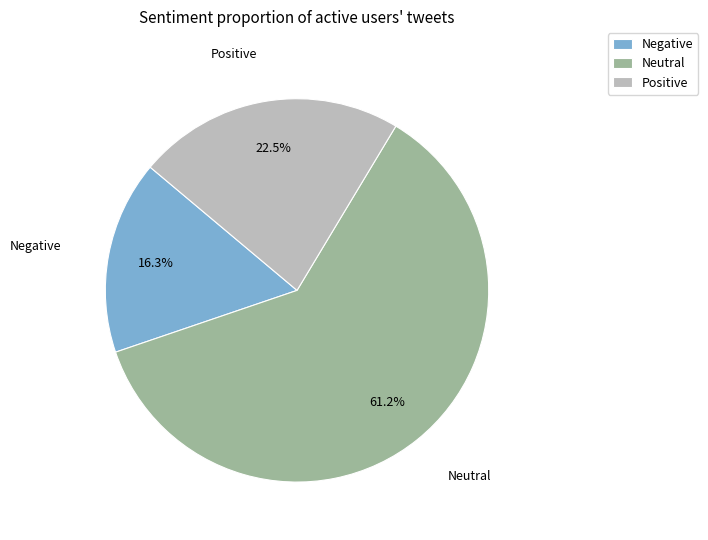

Which has a higher value, Neutral or Negative?

Neutral